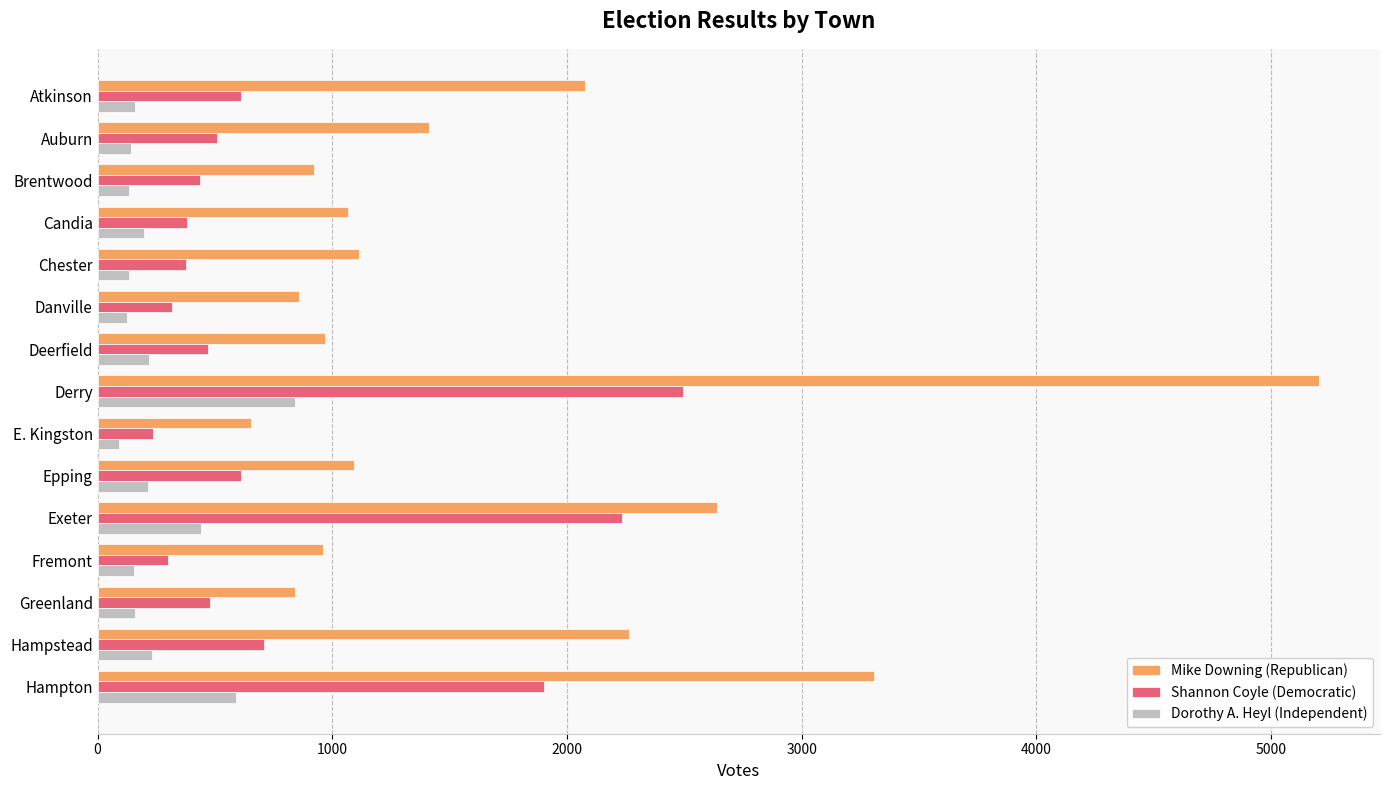

At which label is Dorothy A. Heyl (Independent) closest to 466?

Exeter